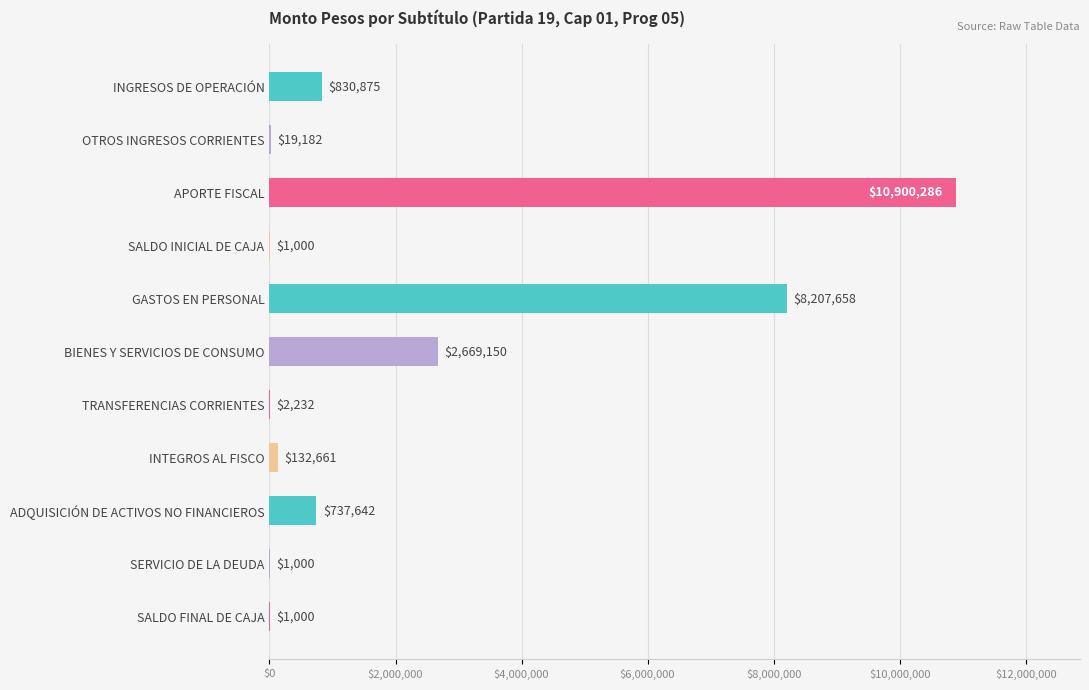

Which label corresponds to the largest value in the chart?

APORTE FISCAL